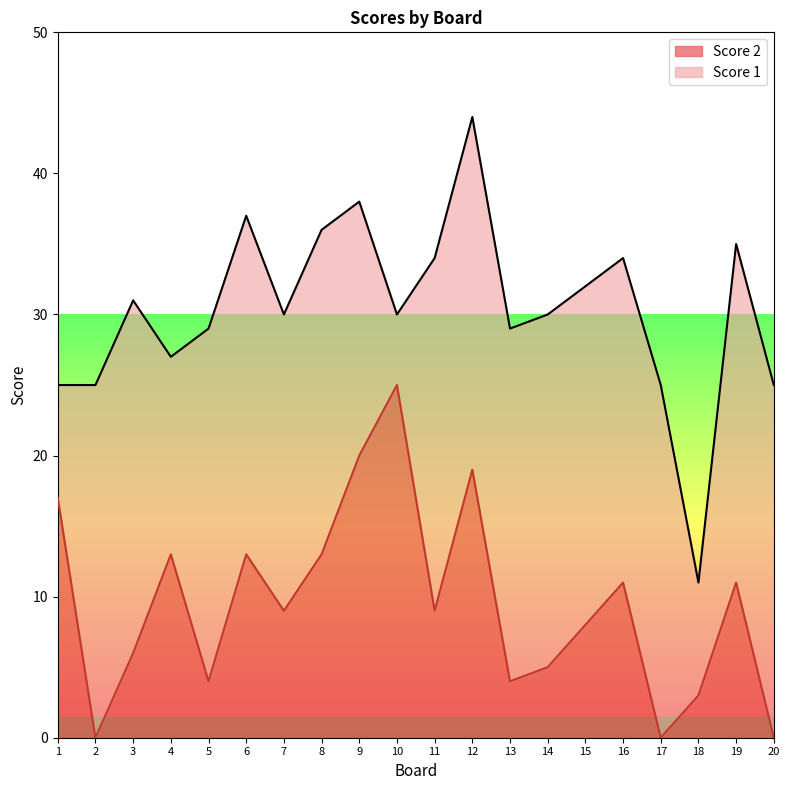

What is the sum of all values?

190